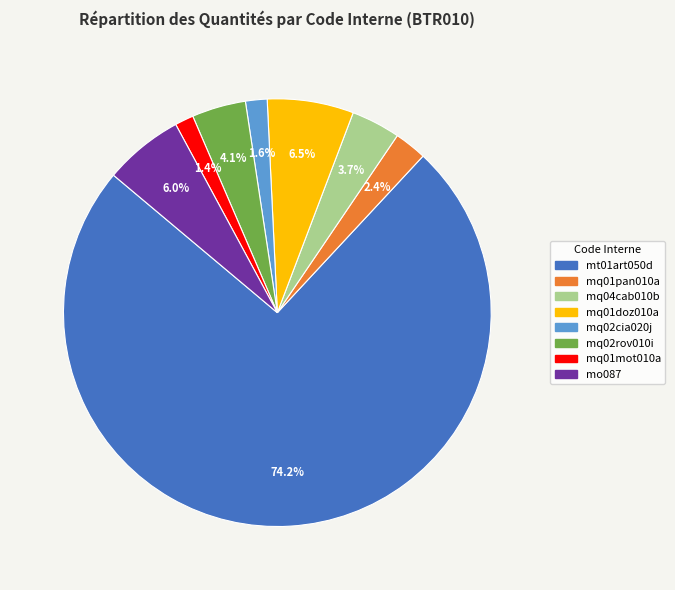

What percentage is NOT represented by mo087?

94.0%